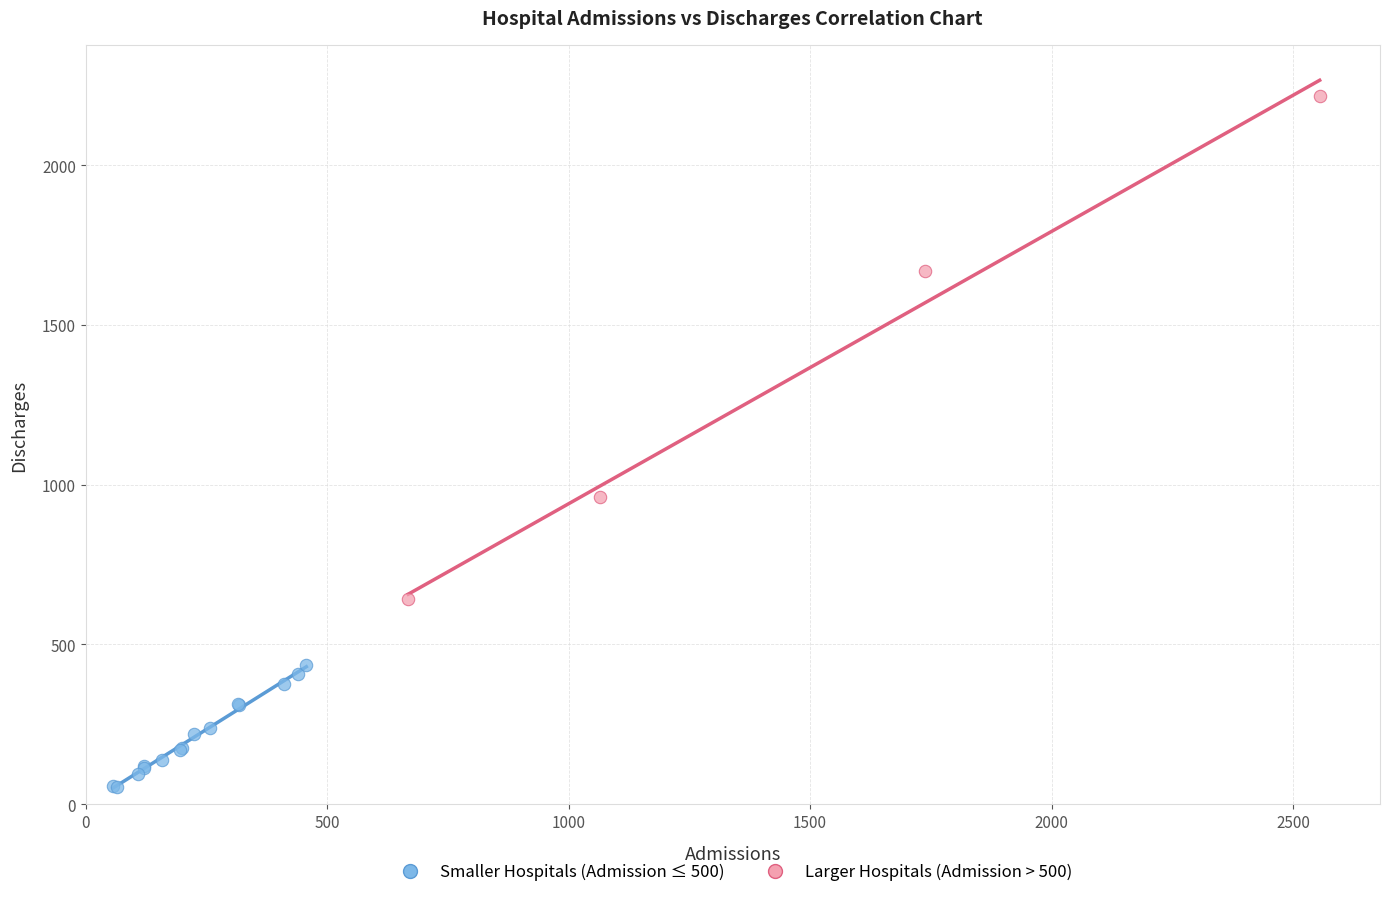

Which series has the widest spread of Y values?

Larger Hospitals (Admission > 500)